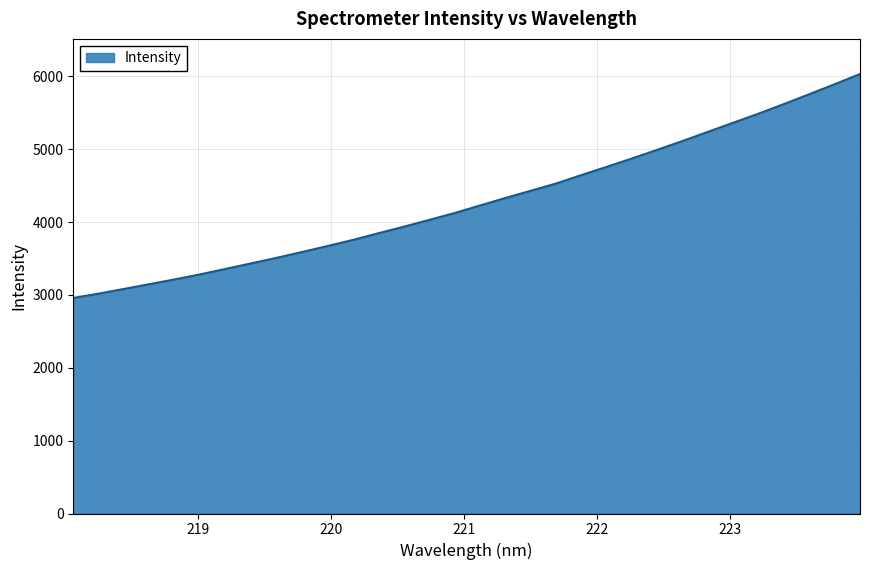

What is the maximum value shown in the chart?

6031.6